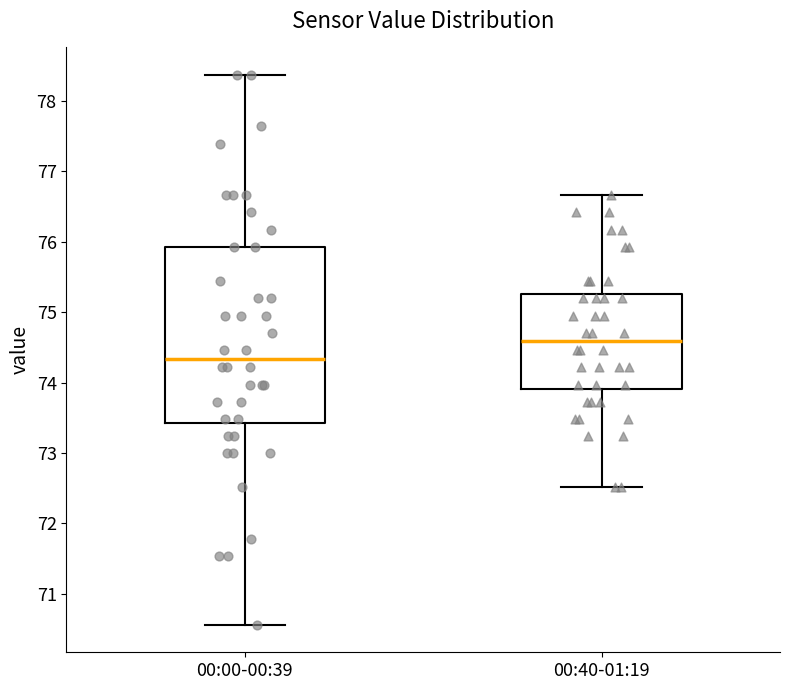

Which box has the highest median line?

00:40-01:19